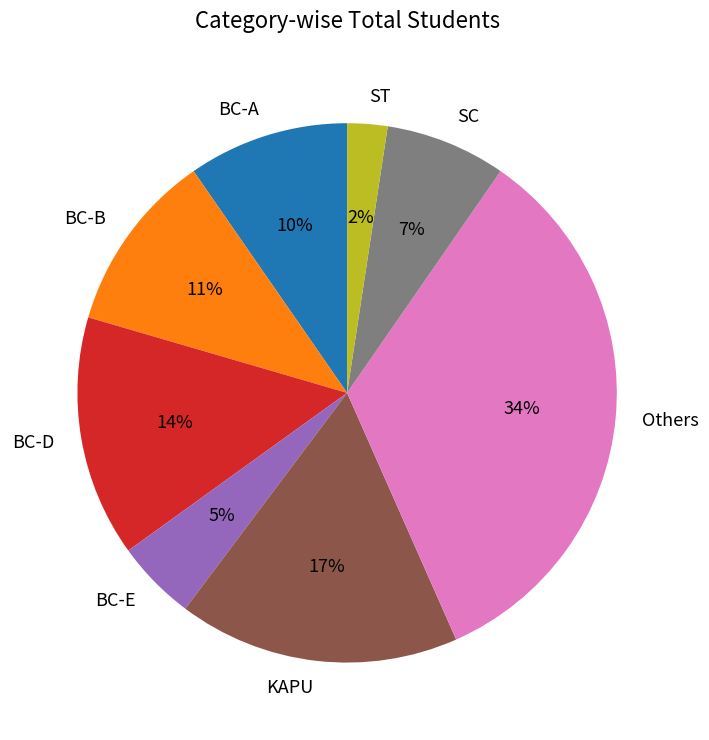

The SC slice represents 7% of the pie. True or false?

True